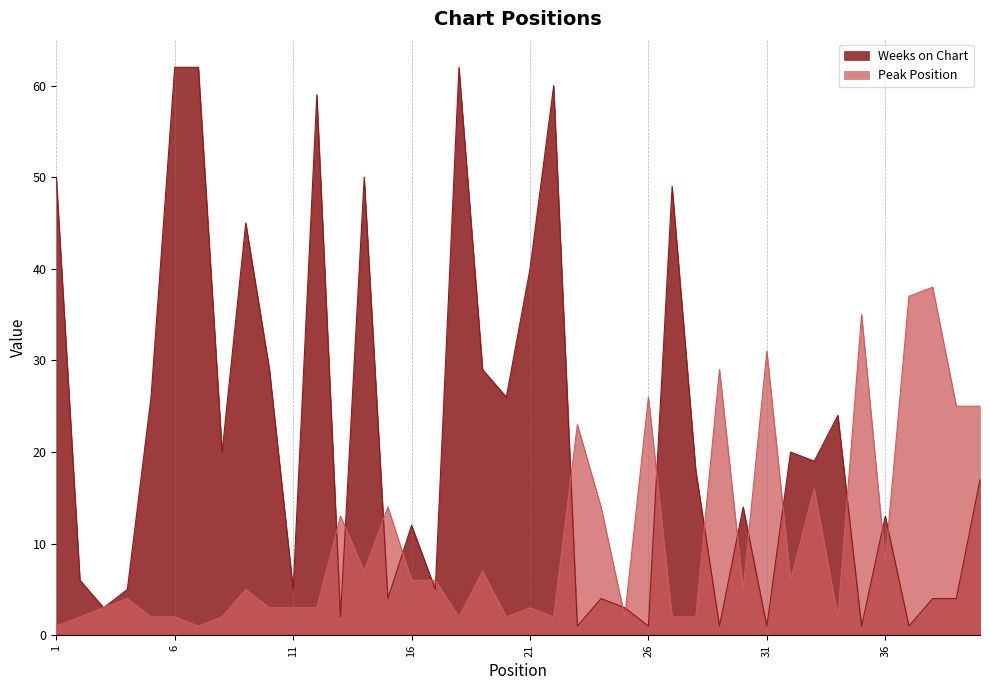

The Peak Position series shows 12 at 37. True or false?

False